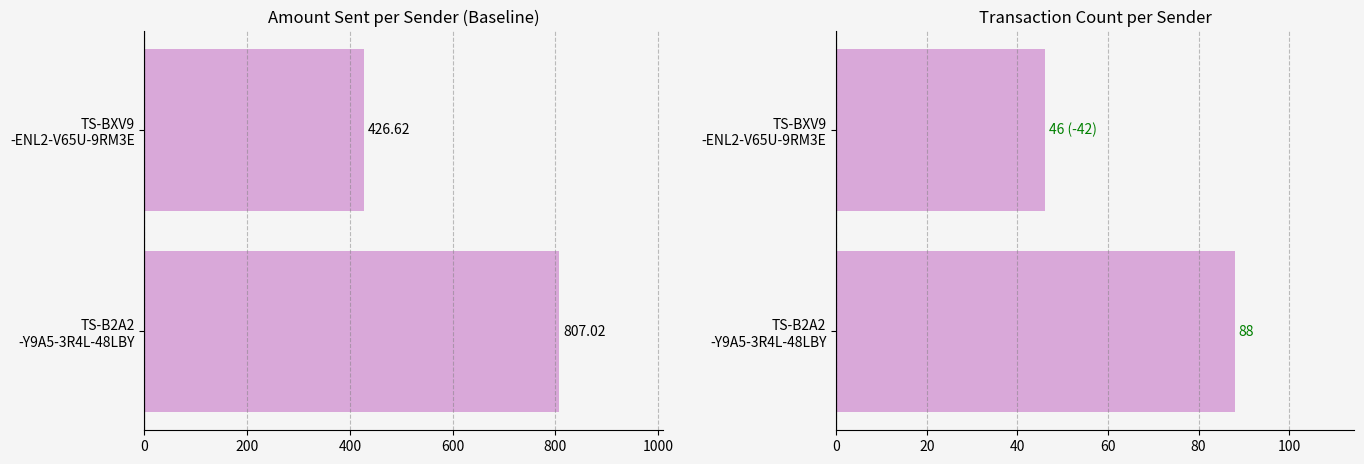

How many values in the Total Amount series exceed 807?

1